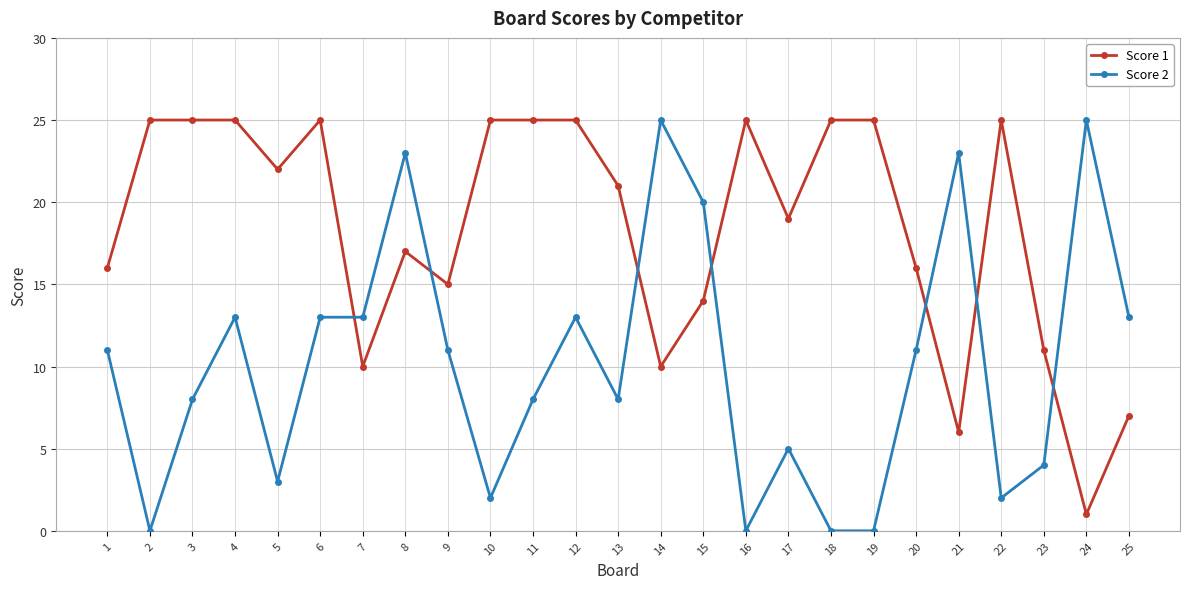

Does the chart have visible grid lines?

Yes